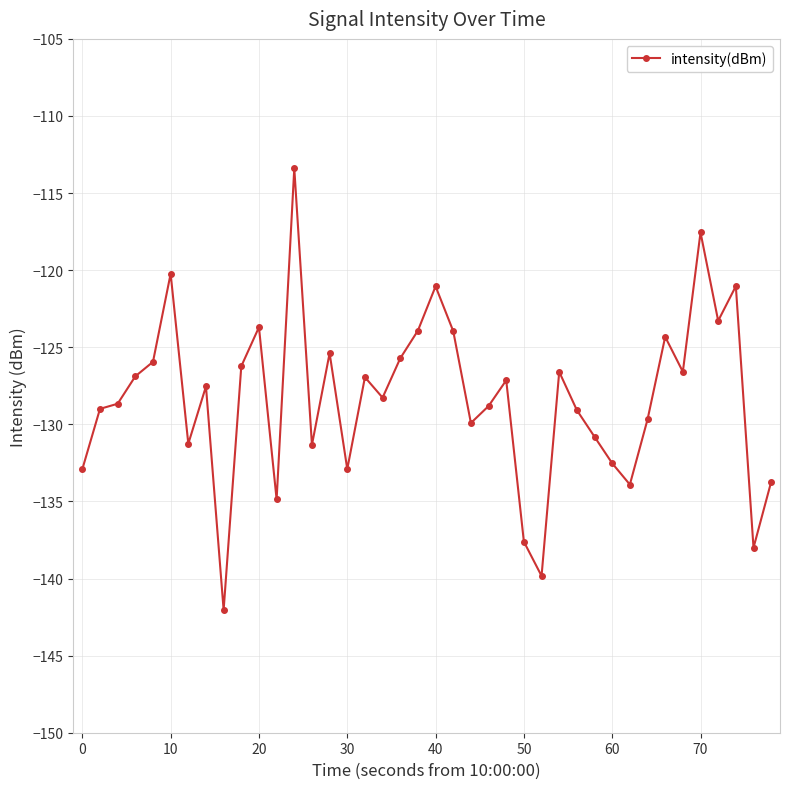

What is the greatest value displayed?

-113.4